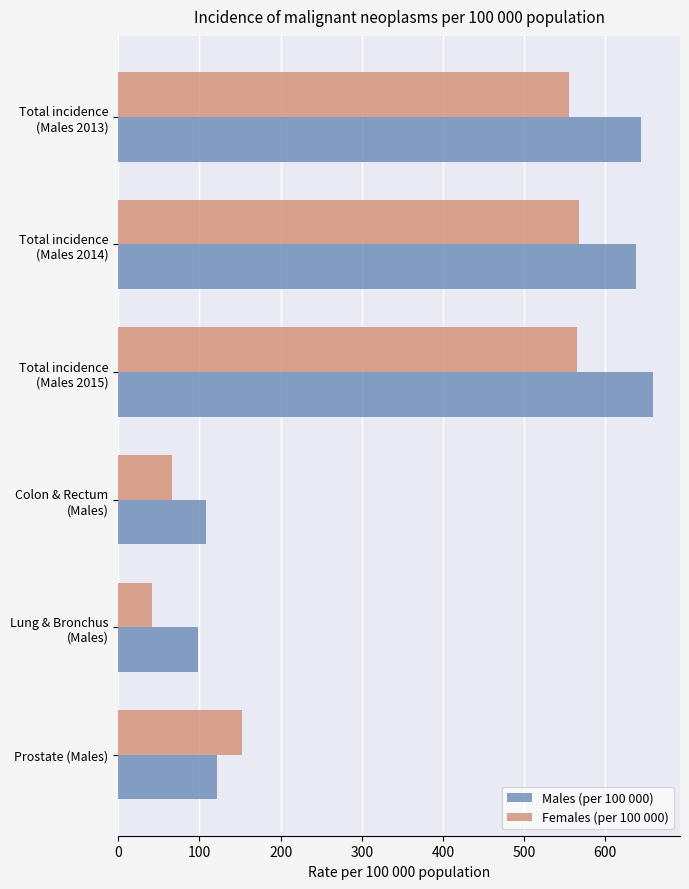

Where is Females (per 100 000) nearest to the value 304?

Prostate (Males)